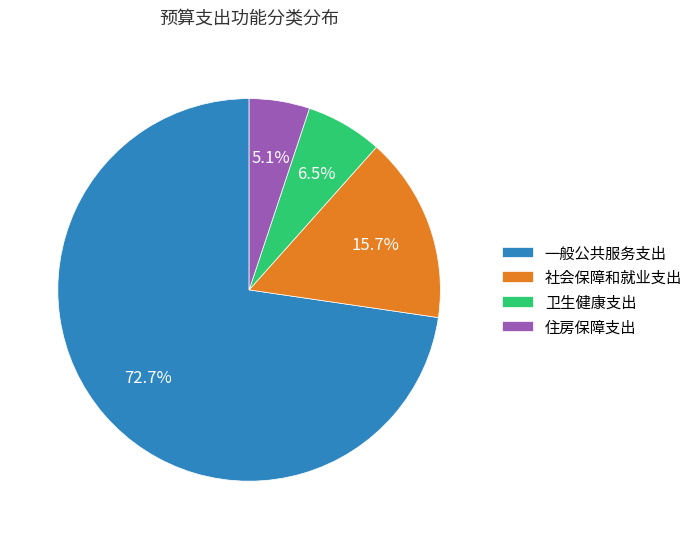

Does any single category account for the majority?

Yes